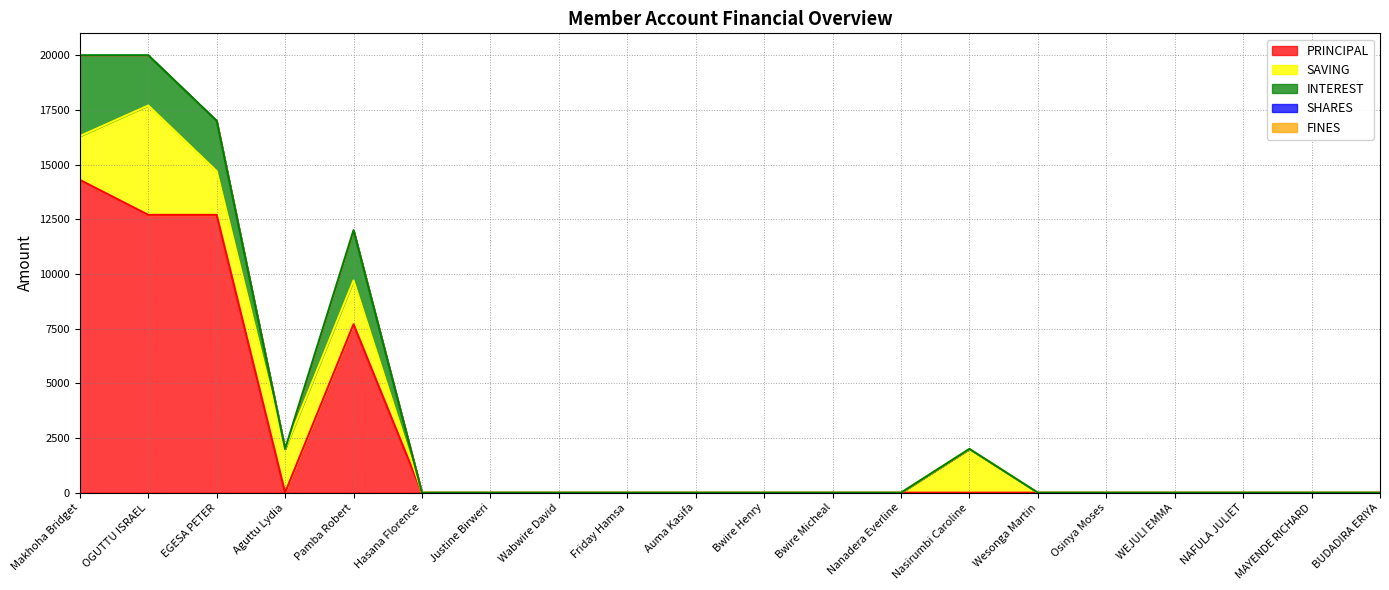

At how many categories does at least one series exceed 7544?

4